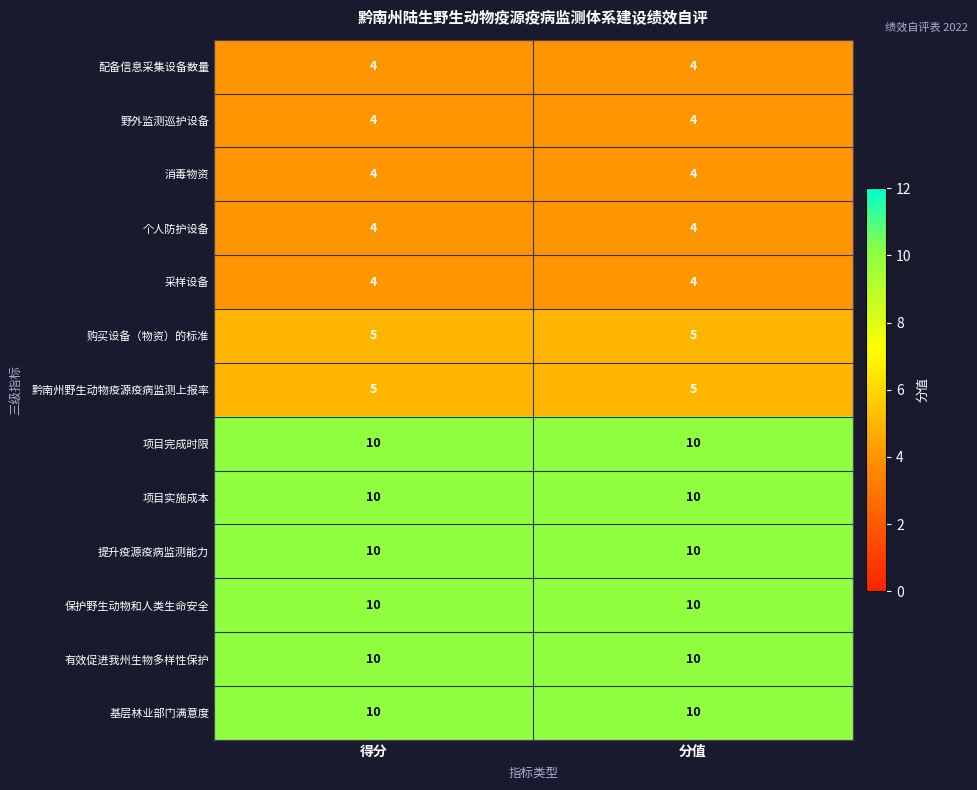

Reading left to right, extract all data points from this chart.

配备信息采集设备数量: 4	4
野外监测巡护设备: 4	4
消毒物资: 4	4
个人防护设备: 4	4
采样设备: 4	4
购买设备（物资）的标准: 5	5
黔南州野生动物疫源疫病监测上报率: 5	5
项目完成时限: 10	10
项目实施成本: 10	10
提升疫源疫病监测能力: 10	10
保护野生动物和人类生命安全: 10	10
有效促进我州生物多样性保护: 10	10
基层林业部门满意度: 10	10